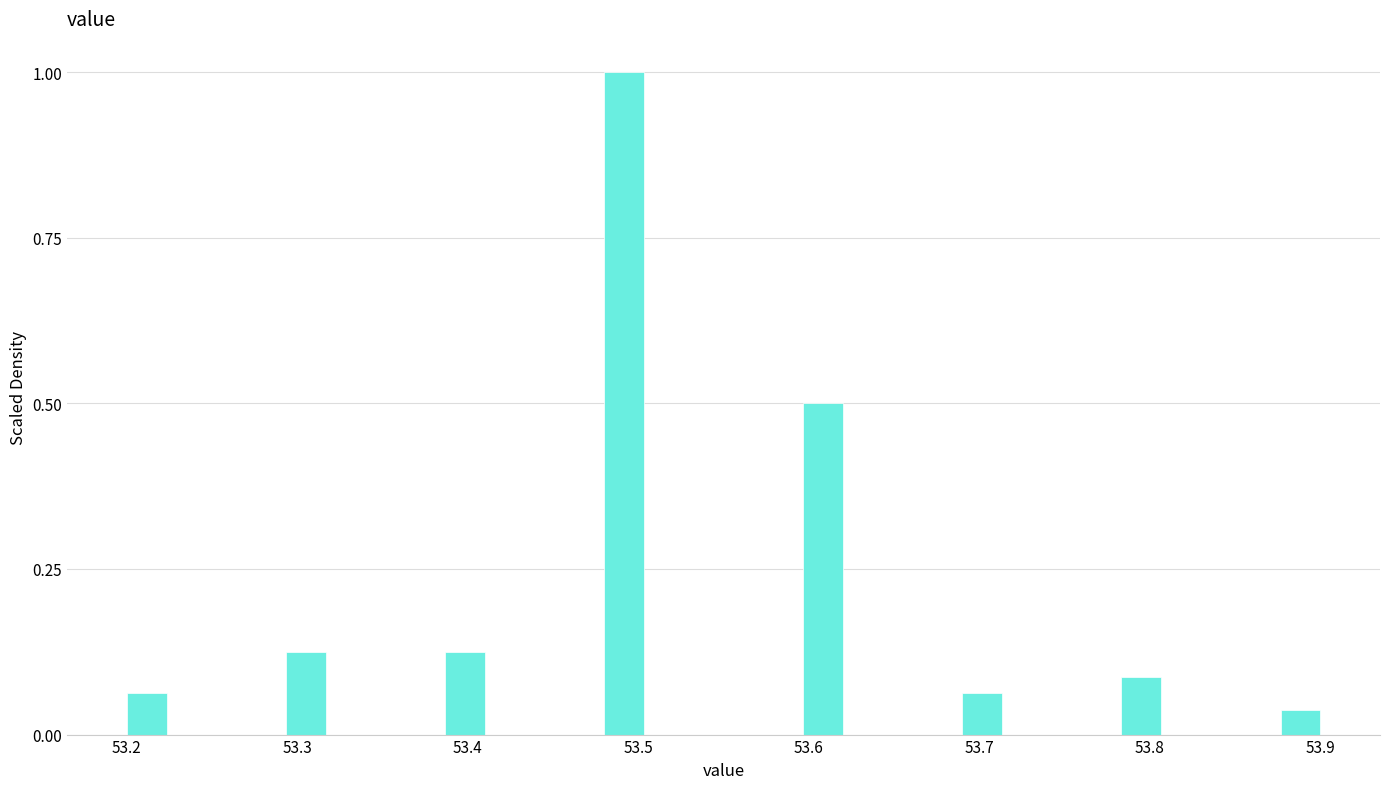

Read against the x-axis, roughly where is the centre of the tallest bar?

53.49